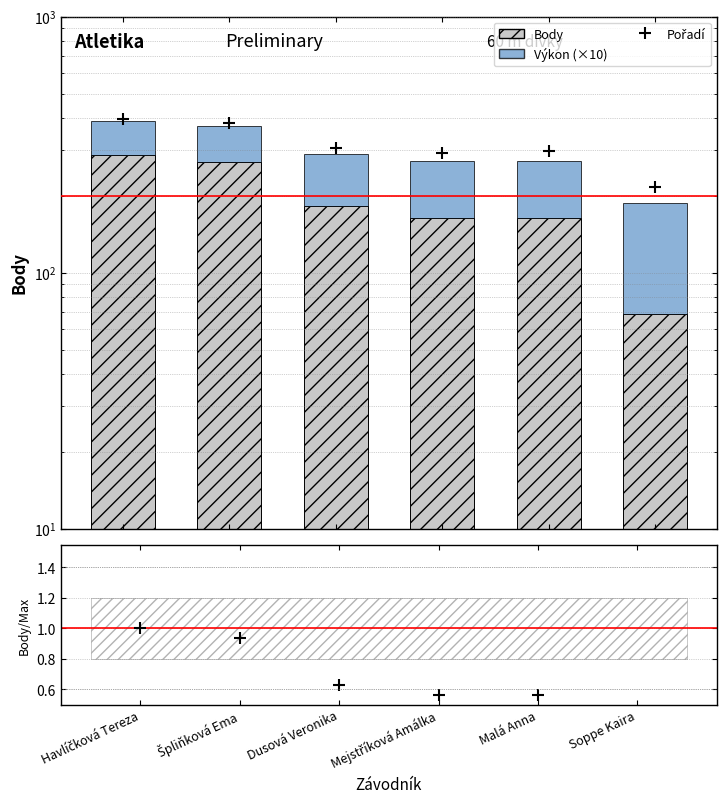

What position from the left is Mejstříková Amálka?

4